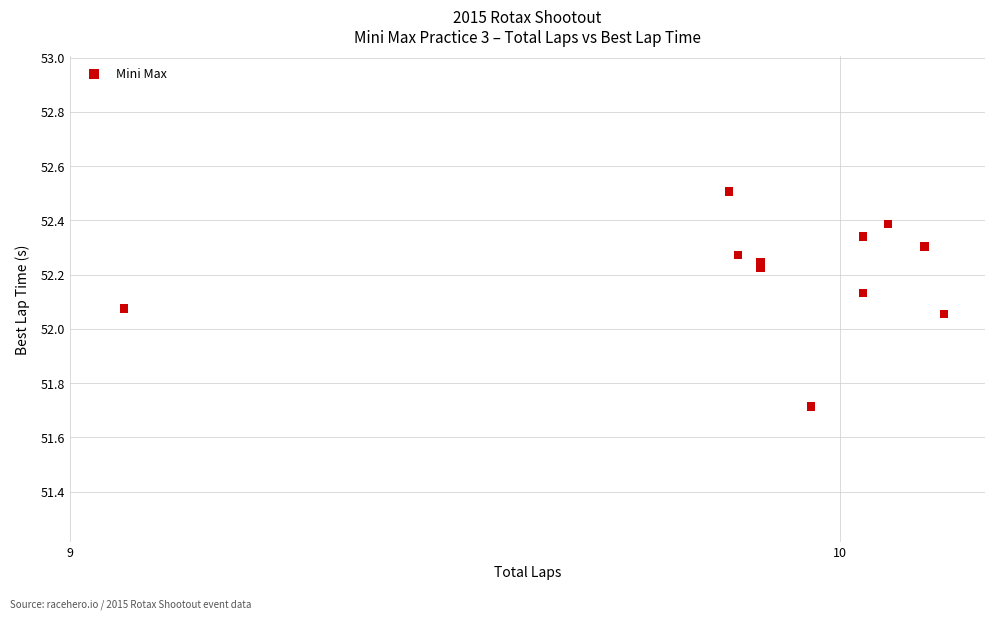

What is the range of Y values (max minus min)?

0.8